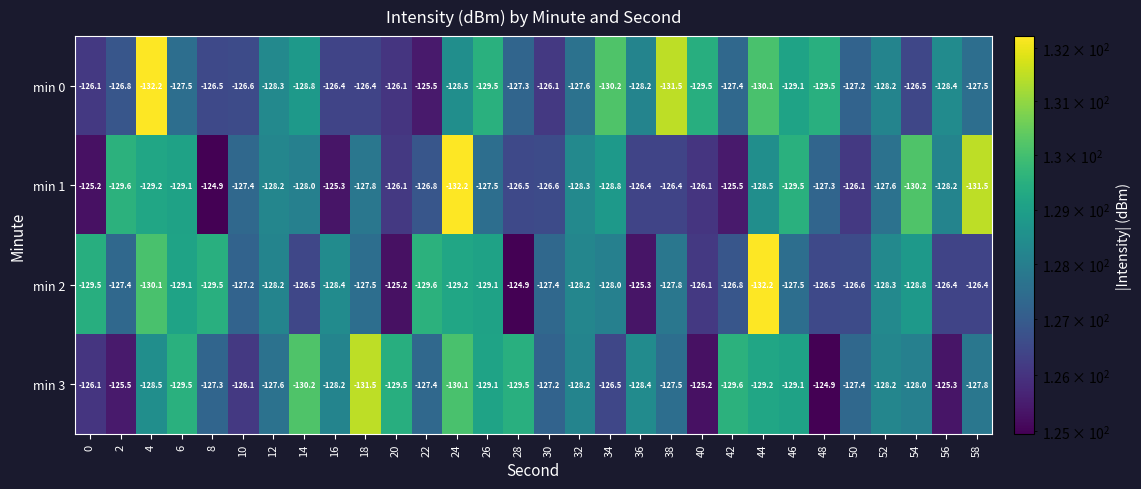

Where does the min 2 series first go above -127?

14